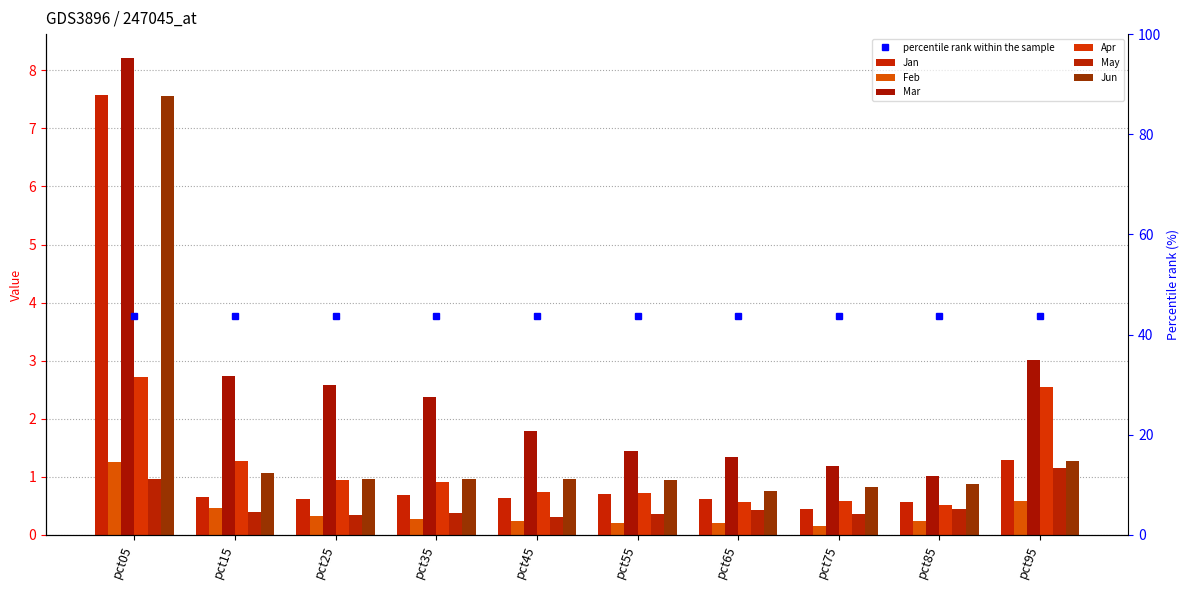

Reading left to right, list all the values displayed in this chart.

Jan: 7.6	0.6	0.6	0.7	0.6	0.7	0.6	0.5	0.6	1.3
Feb: 1.3	0.5	0.3	0.3	0.2	0.2	0.2	0.2	0.2	0.6
Mar: 8.2	2.7	2.6	2.4	1.8	1.4	1.3	1.2	1.0	3.0
Apr: 2.7	1.3	1.0	0.9	0.7	0.7	0.6	0.6	0.5	2.5
May: 1.0	0.4	0.3	0.4	0.3	0.4	0.4	0.4	0.4	1.2
Jun: 7.6	1.1	1.0	1.0	1.0	0.9	0.8	0.8	0.9	1.3